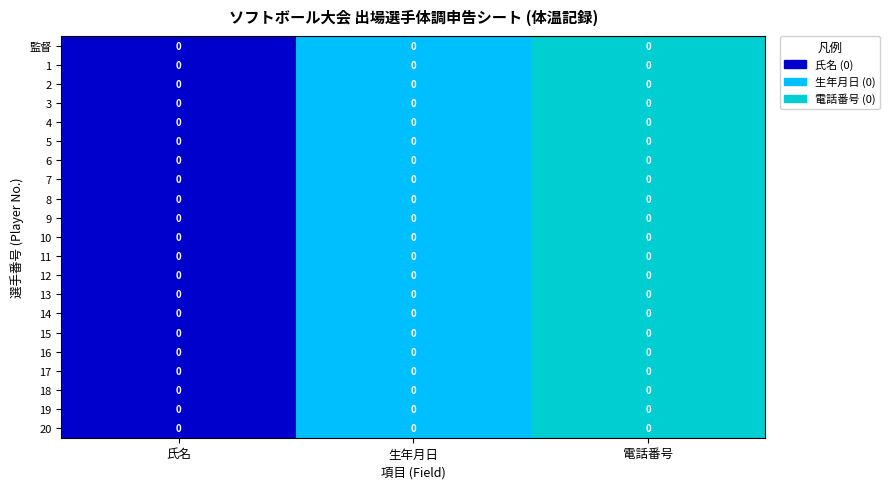

Where is 4 nearest to the value 1?

生年月日